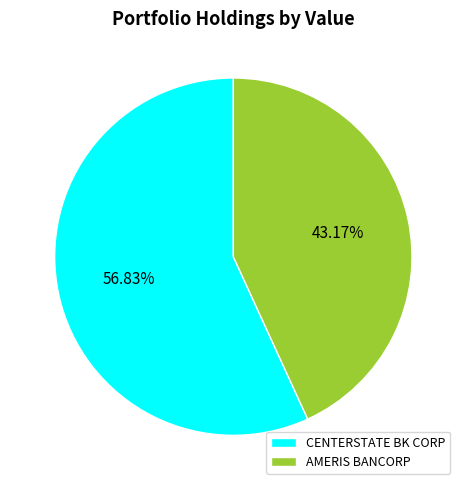

Is there a majority slice in this chart?

Yes